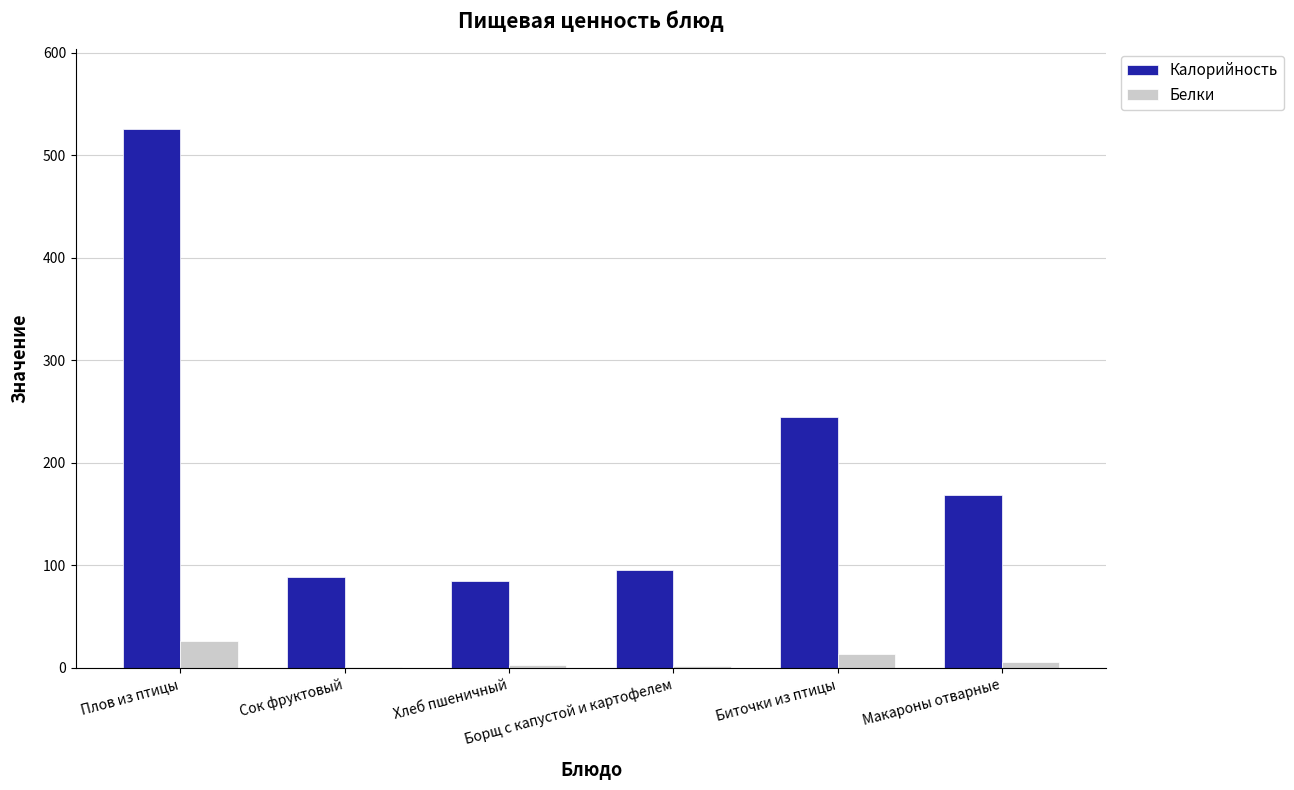

What is the maximum value shown in the chart?

525.4